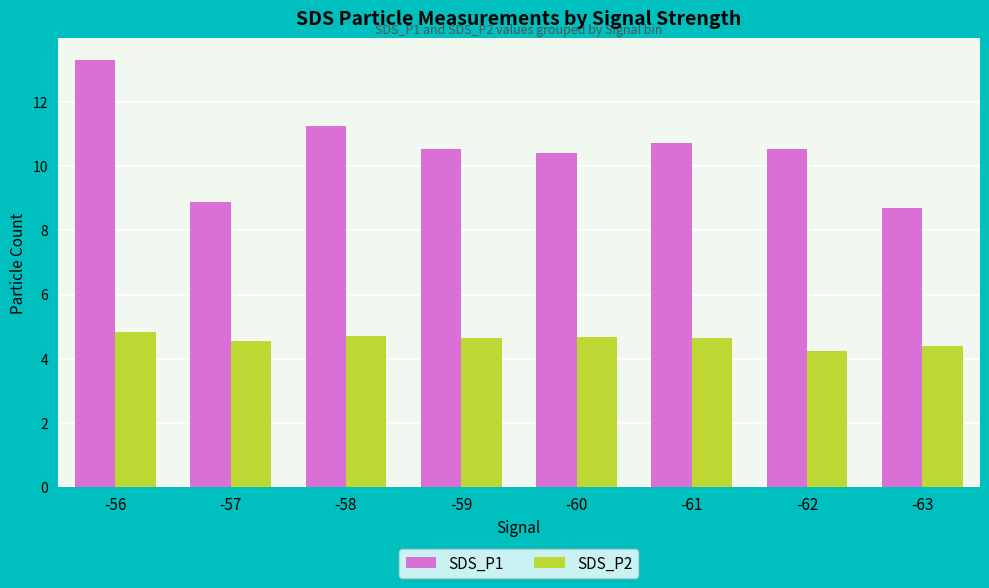

Is it true that SDS_P1 equals 7.6 at -58?

False